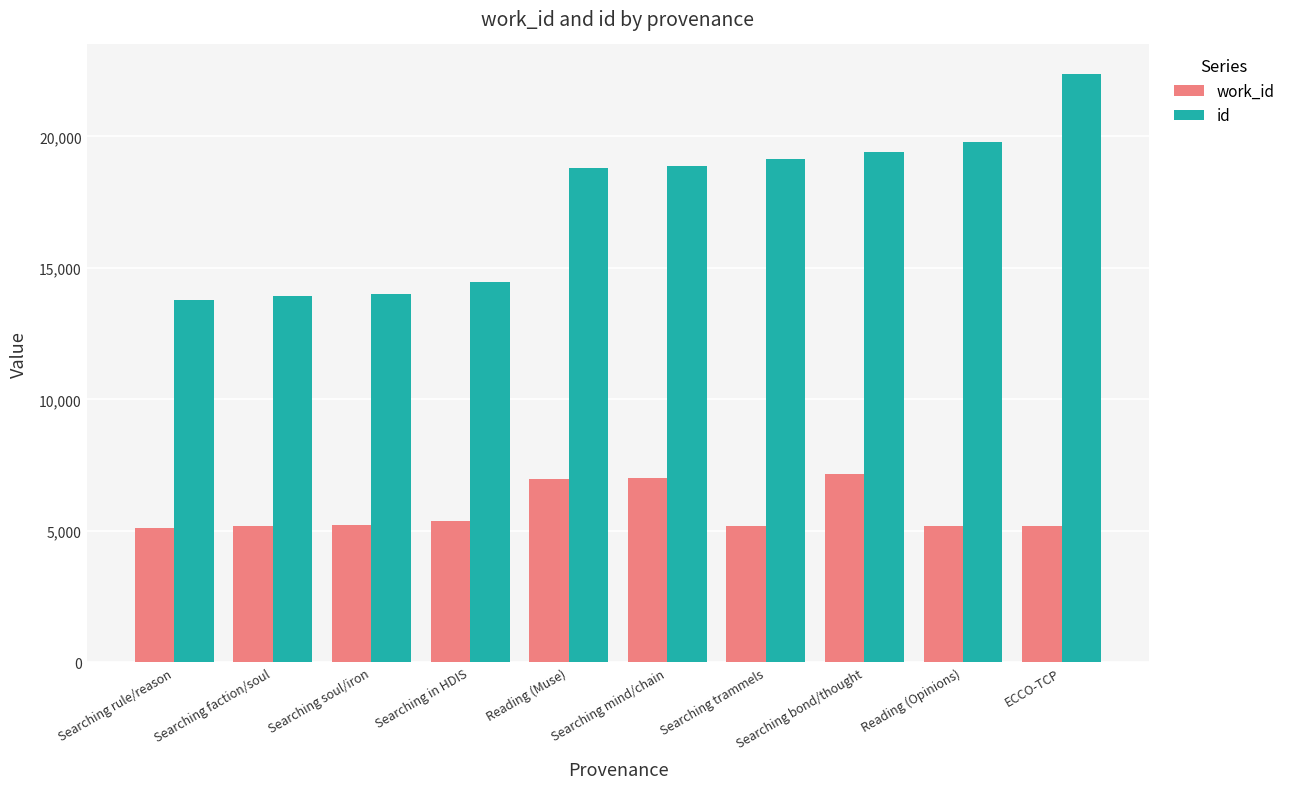

How many series are shown in this chart?

2